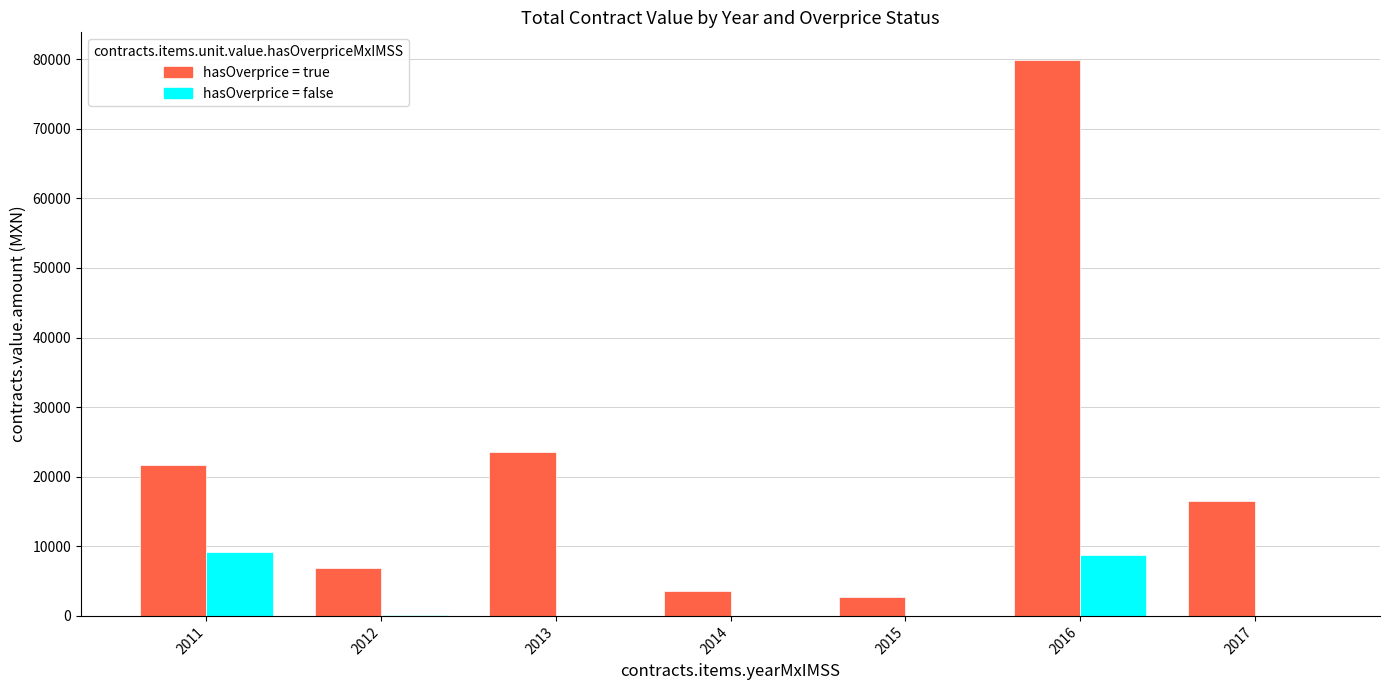

What is the maximum value shown in the chart?

79863.0